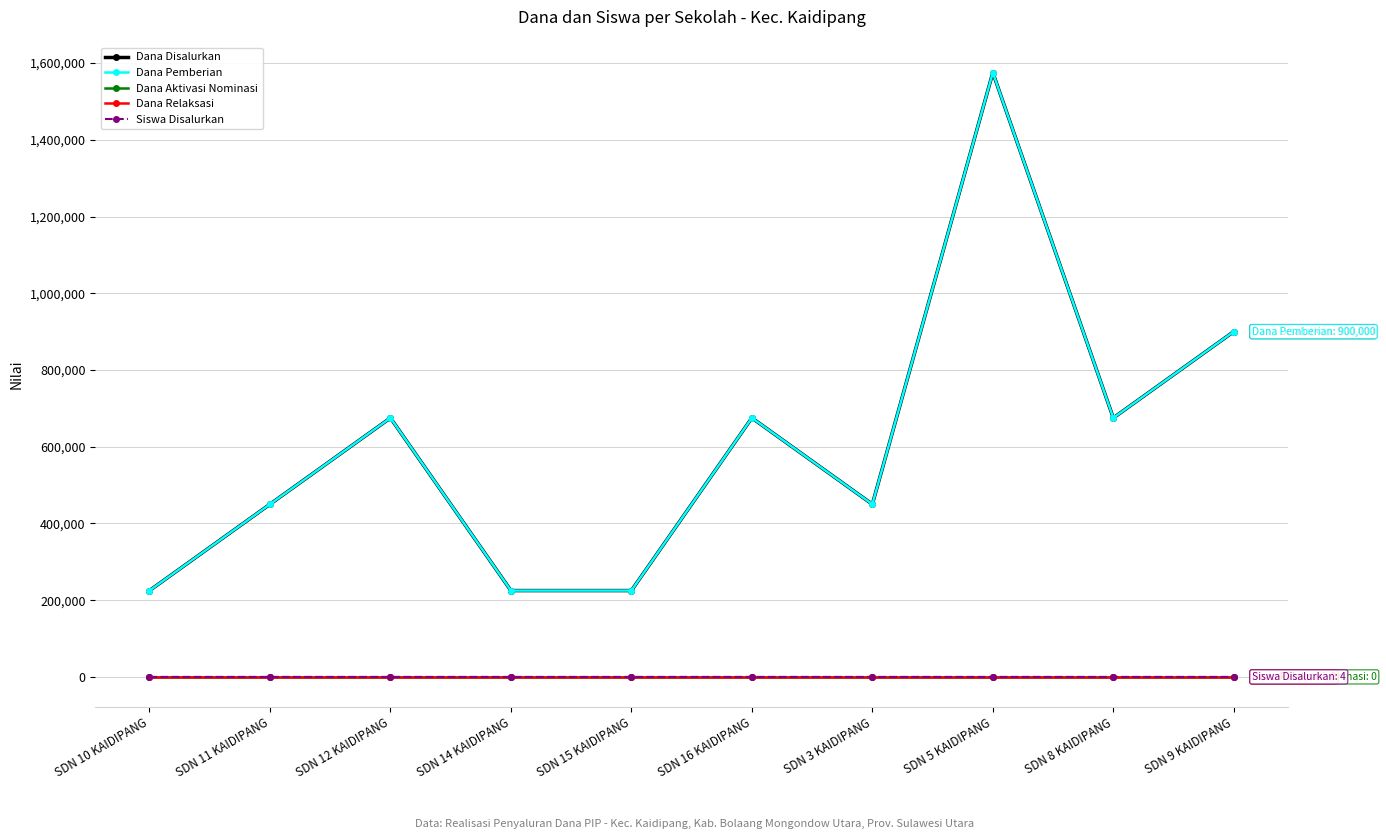

True or false: Dana Relaksasi and Dana Pemberian cross at least once.

False